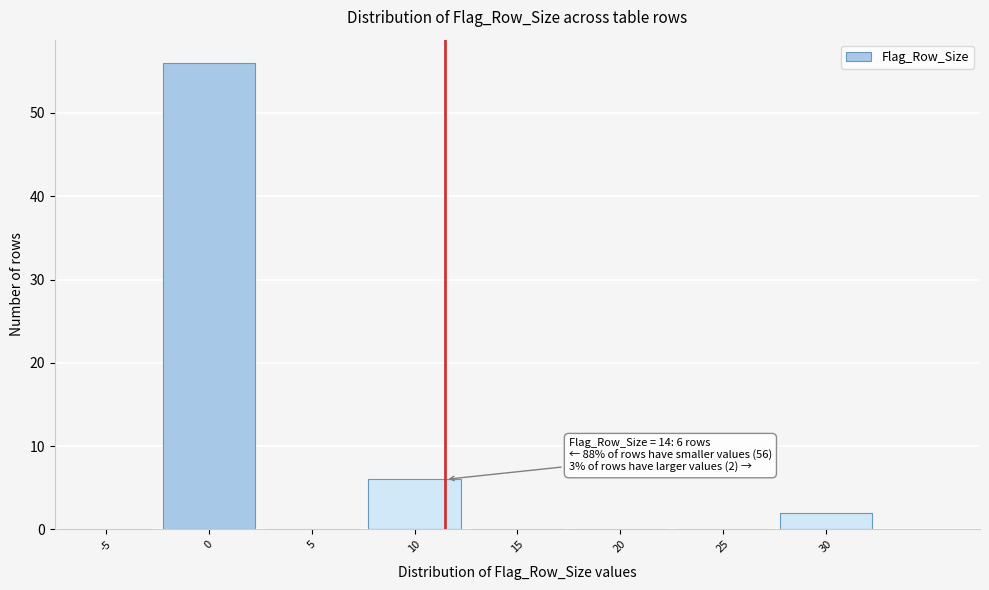

Reading left to right, transcribe all the data shown in this chart.

-5=0	0=56	5=0	10=6	15=0	20=0	25=0	30=2